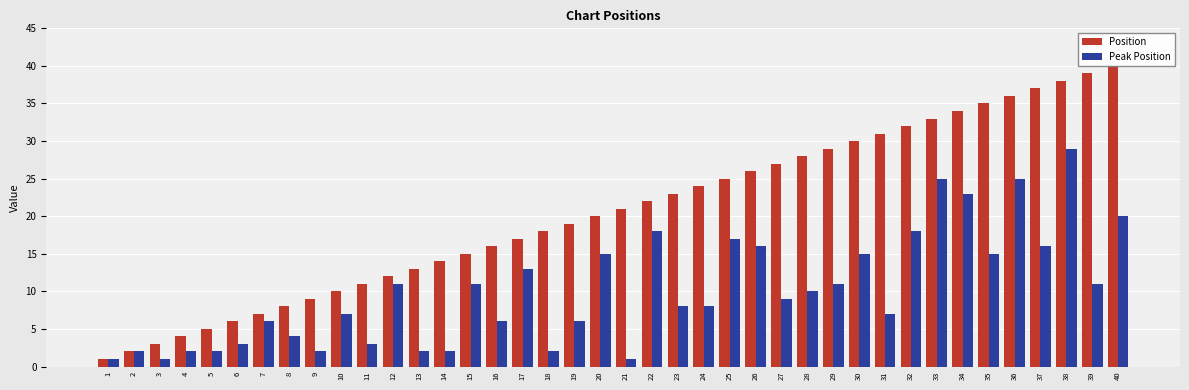

What is the smallest value displayed?

1